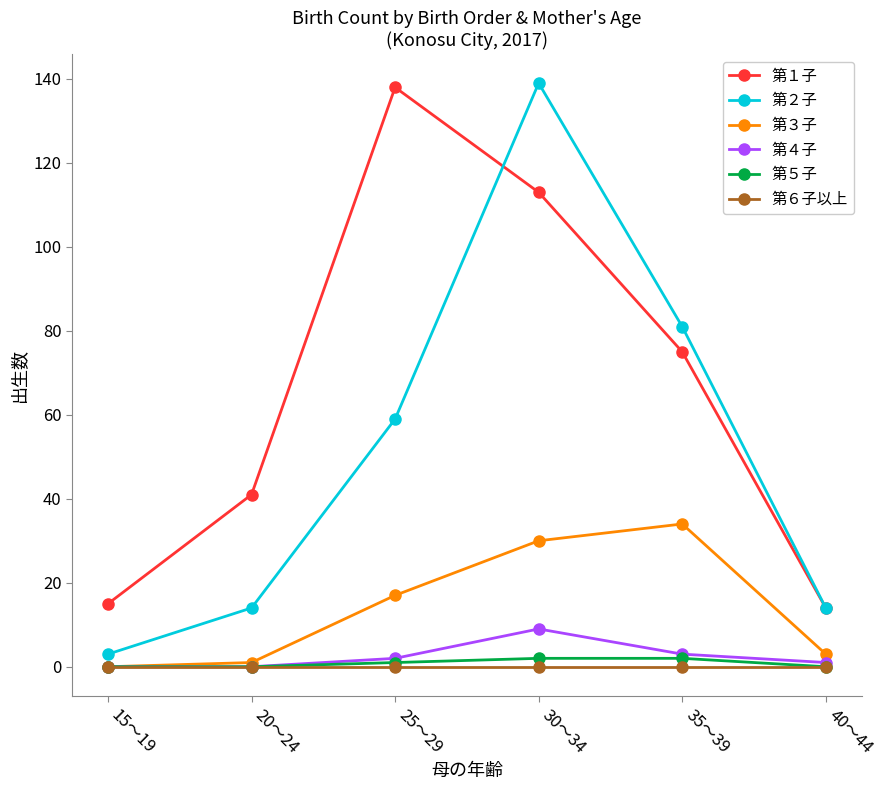

What is the value of the 第１子 point at the 2nd from the left?

41